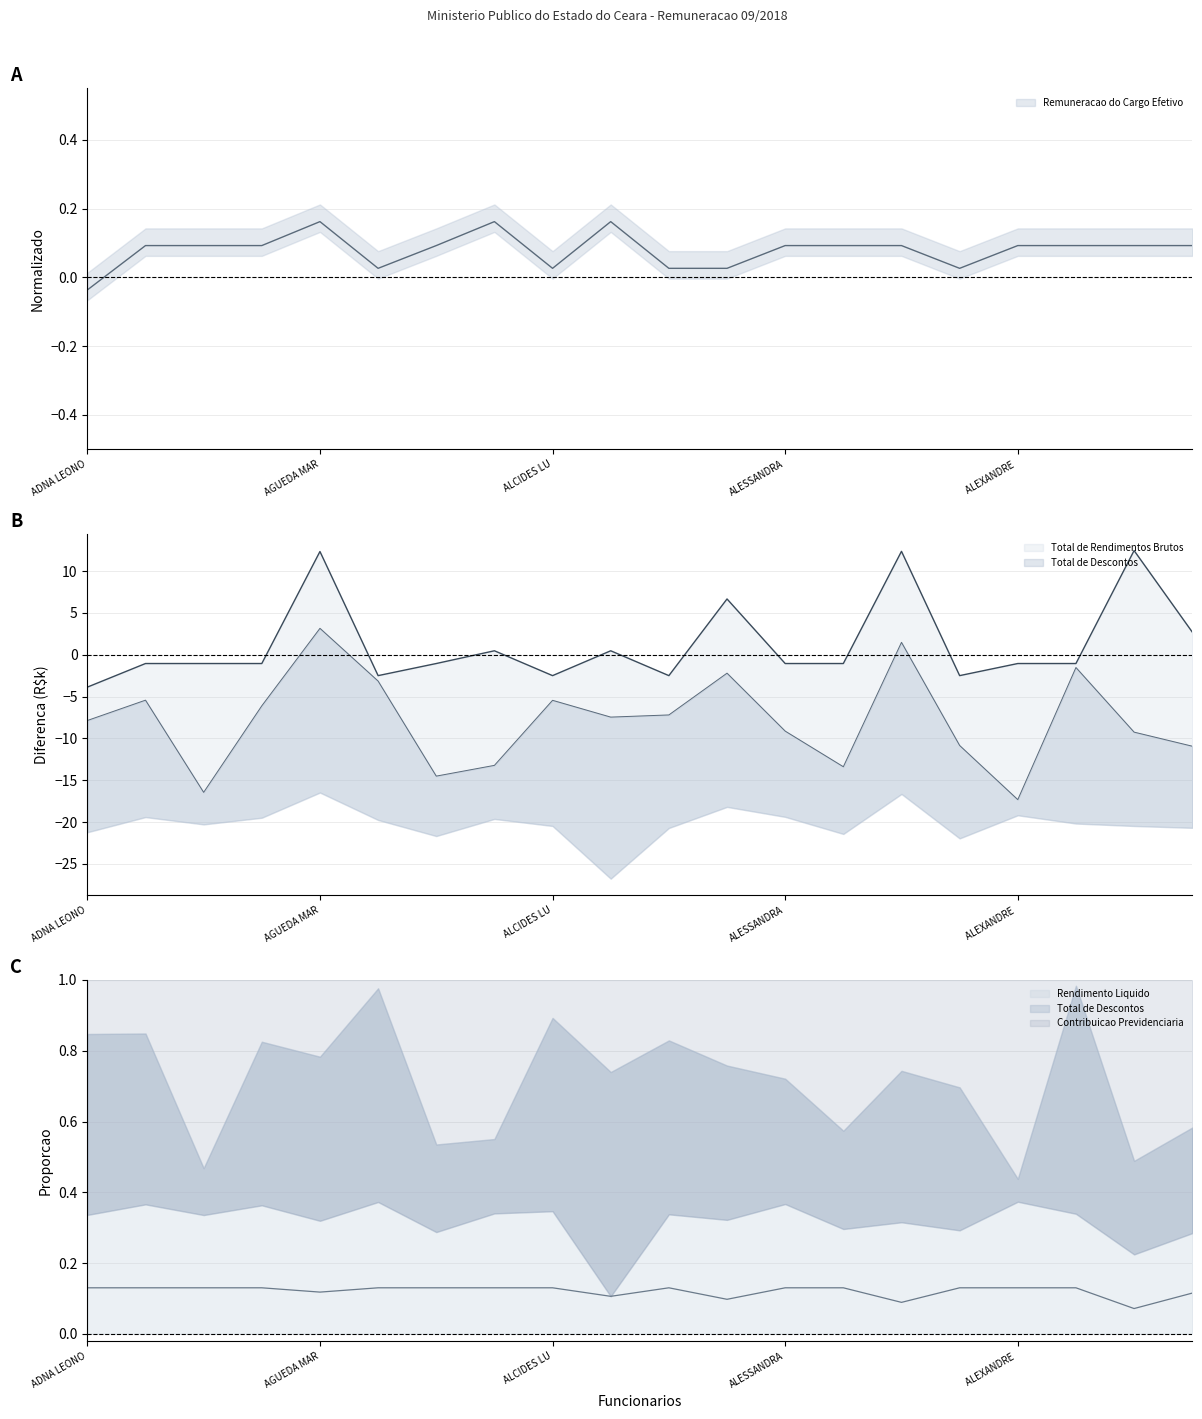

Where do Rendimento Liquido and Remuneracao do Cargo Efetivo first cross each other?

AGOSTINHO OLIVER RAMOS TELES and AGUEDA MARIA NOGUEIRA DE BRITO